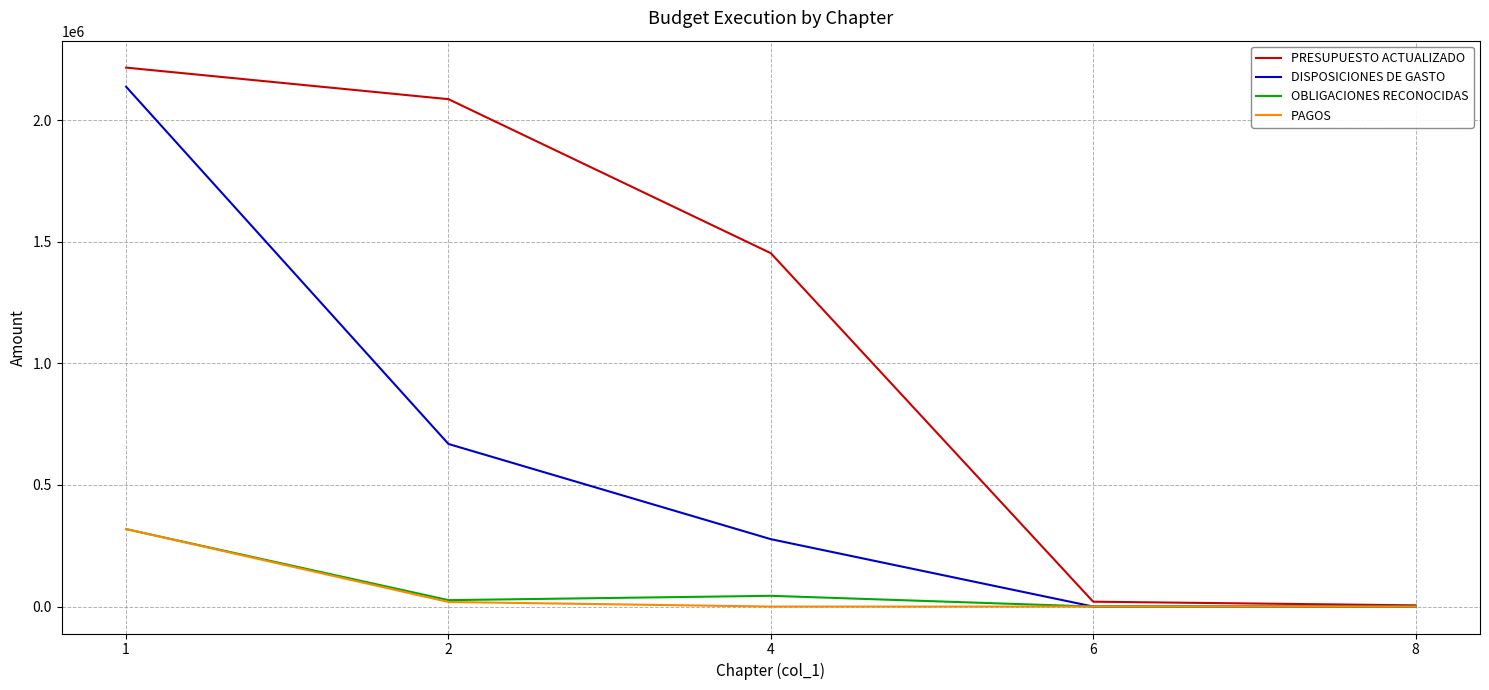

Which series has the widest spread of values?

PRESUPUESTO ACTUALIZADO